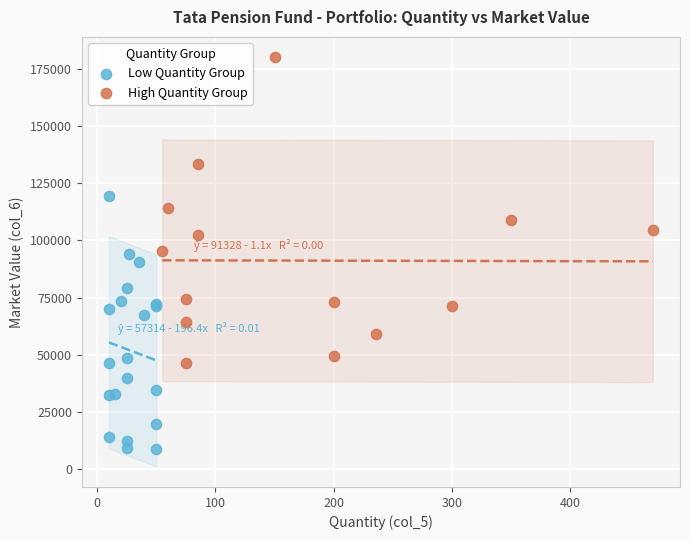

Which series has the largest Y range (max minus min)?

High Quantity Group